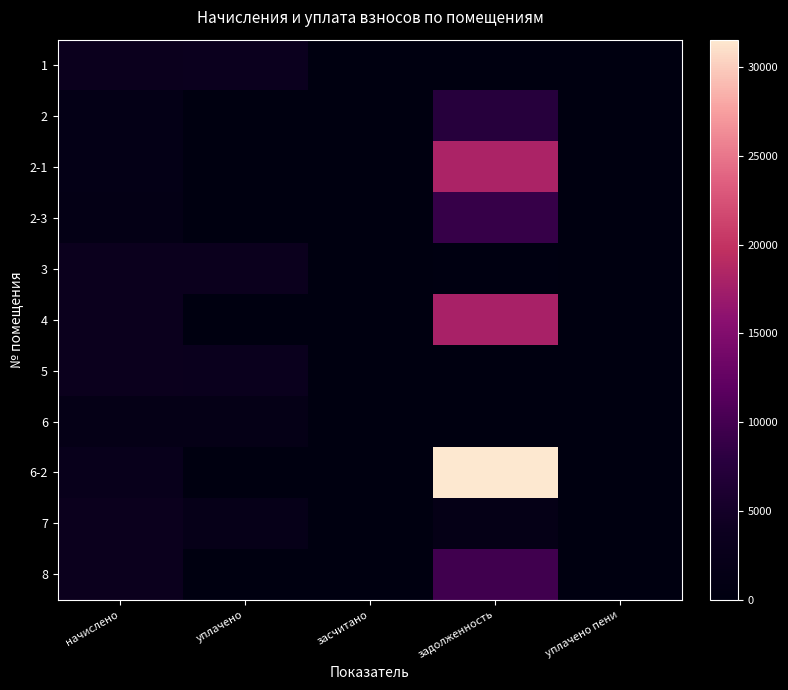

At which category is the sum across all series the highest?

задолженность